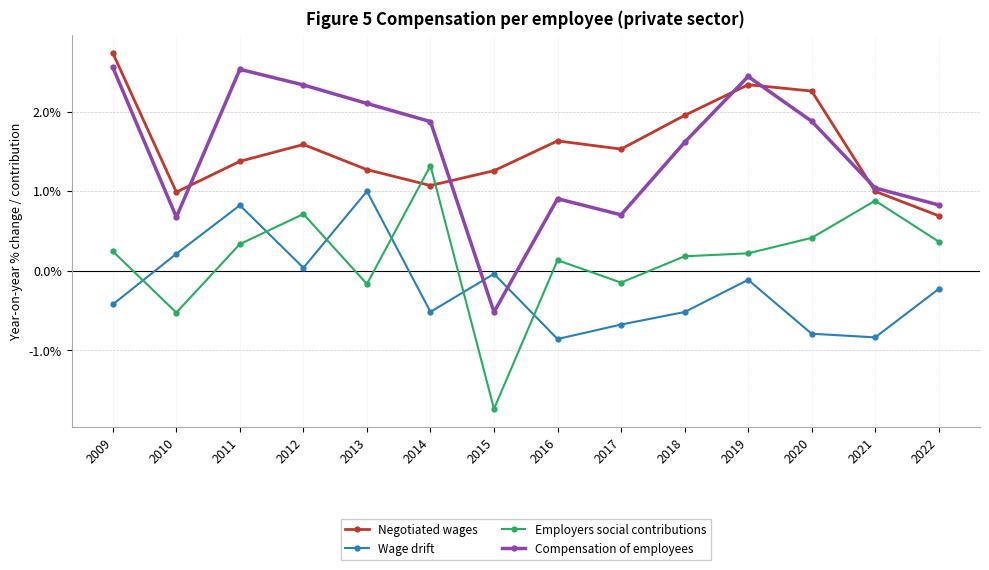

At which category does the chart reach its minimum across all series?

2015